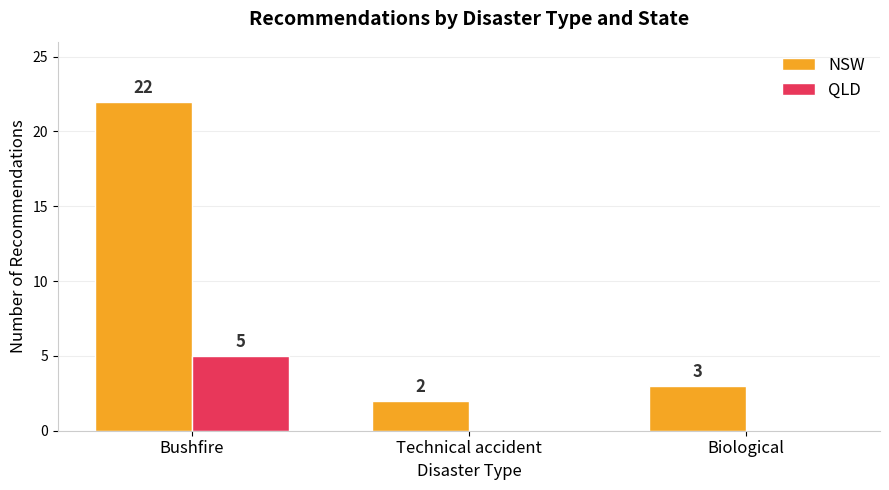

Reading left to right, list all the values displayed in this chart.

NSW: 22	2	3
QLD: 5	0	0